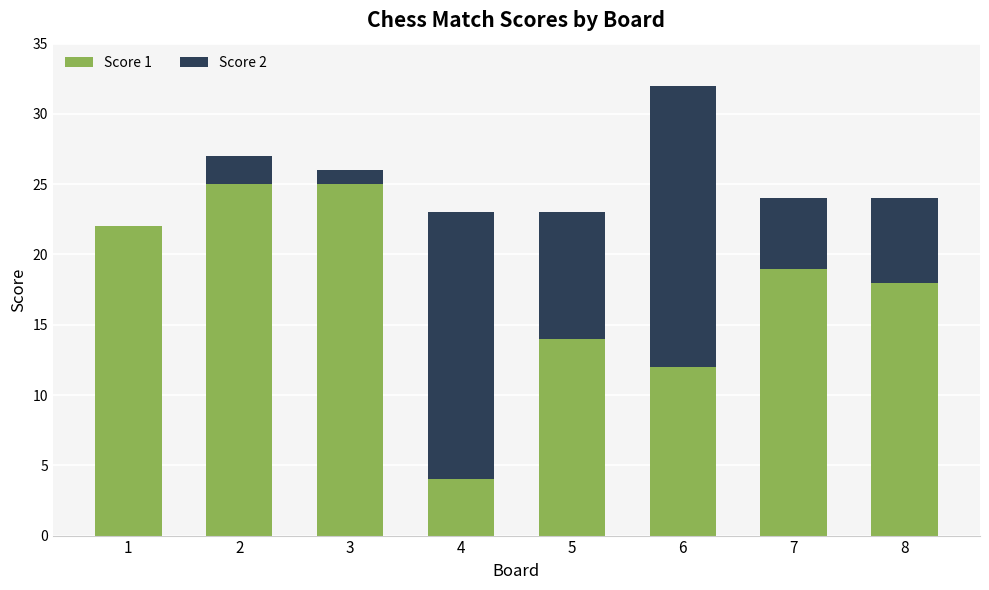

Does the chart contain stacked bars?

Yes